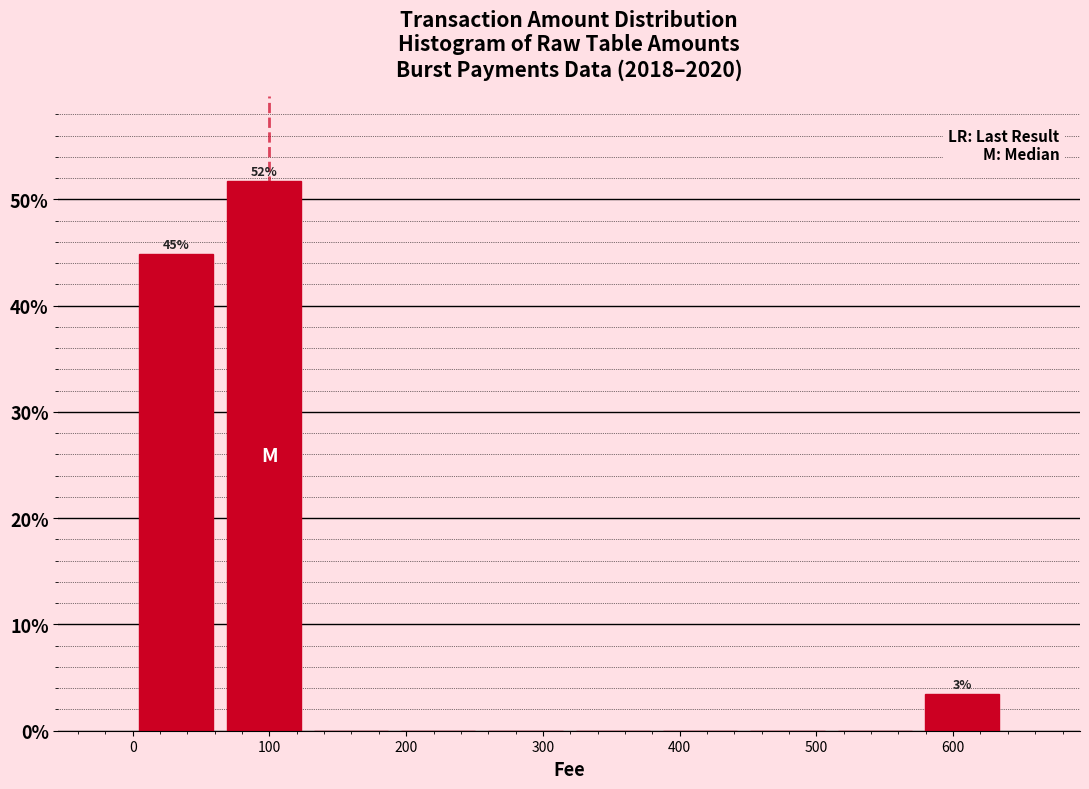

Over which range of the x-axis is the bar tallest?

60 to 130